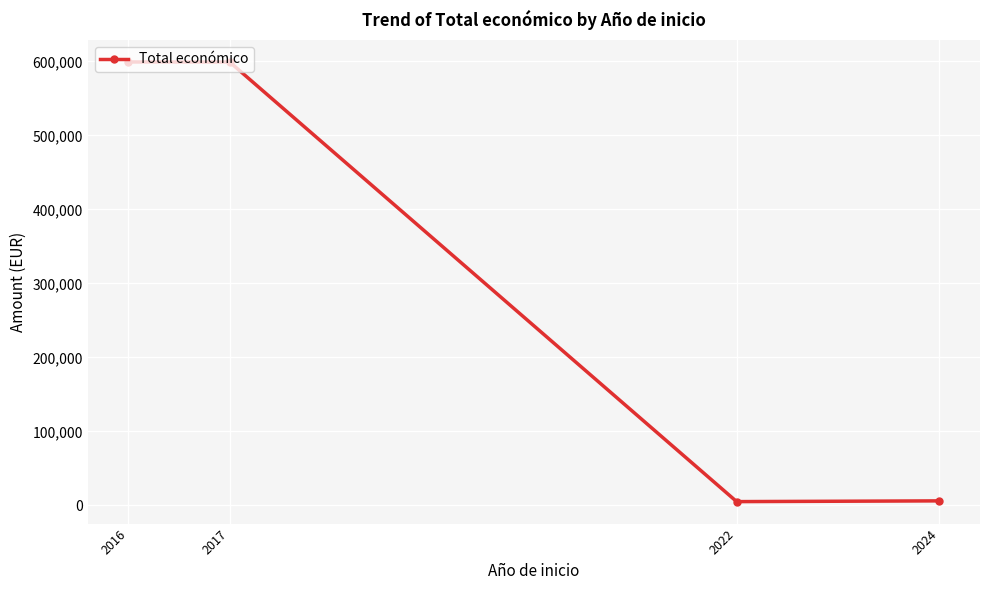

What is the change in value from 2016 to 2022?

-594134